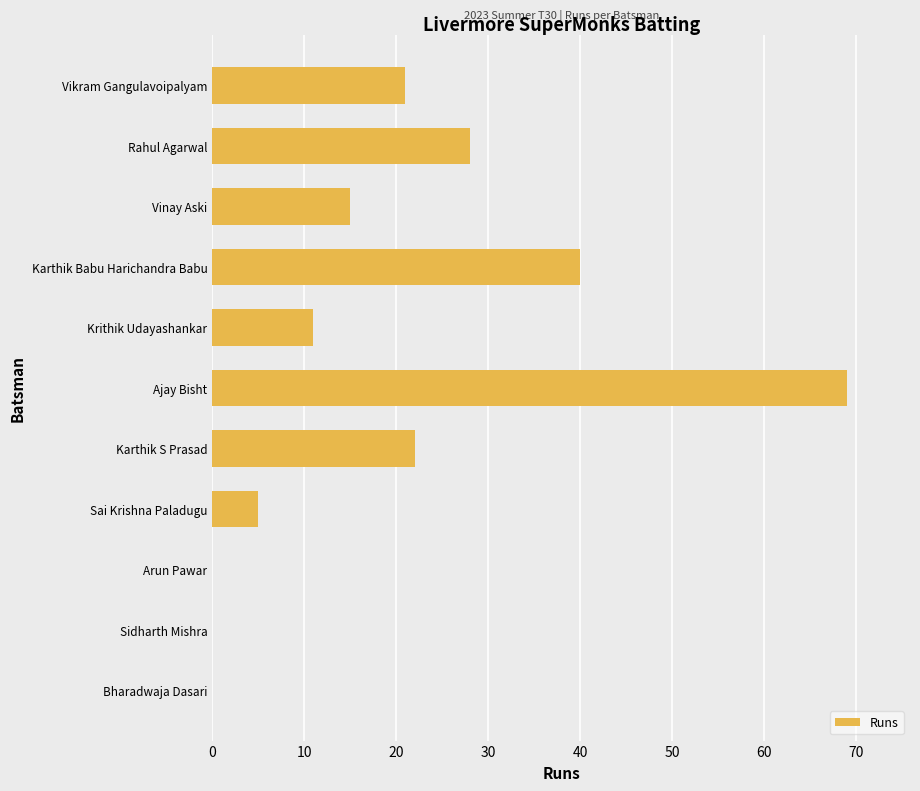

What is the change in value from Rahul Agarwal to Karthik Babu Harichandra Babu?

+12